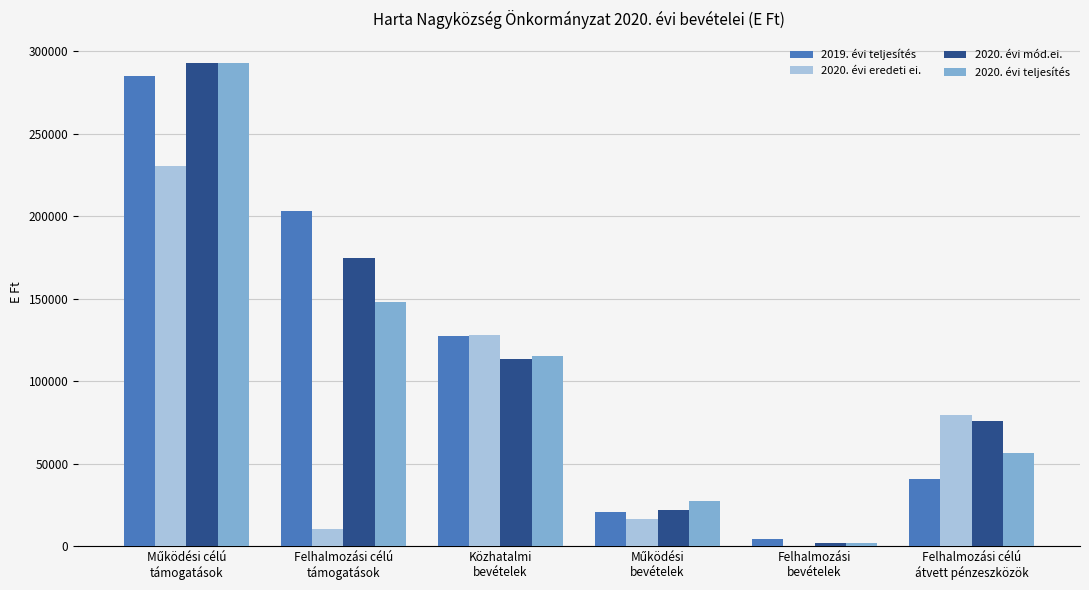

How many categories are shown in the chart?

6